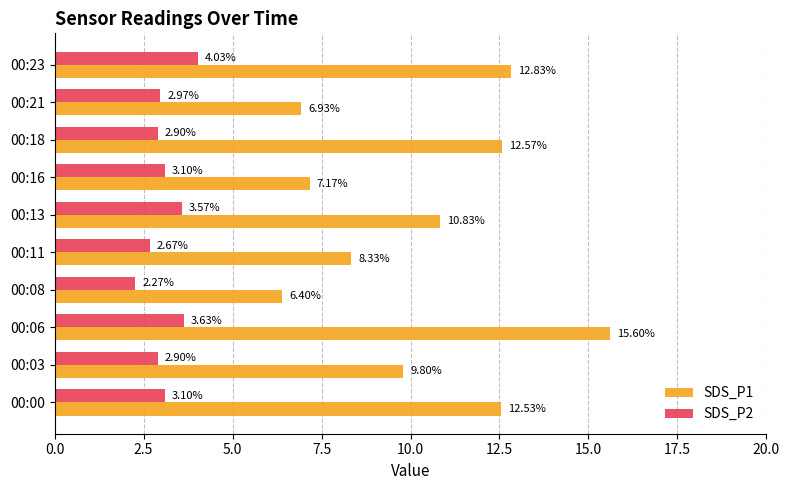

Which category has the lowest value in the SDS_P2 series?

00:08